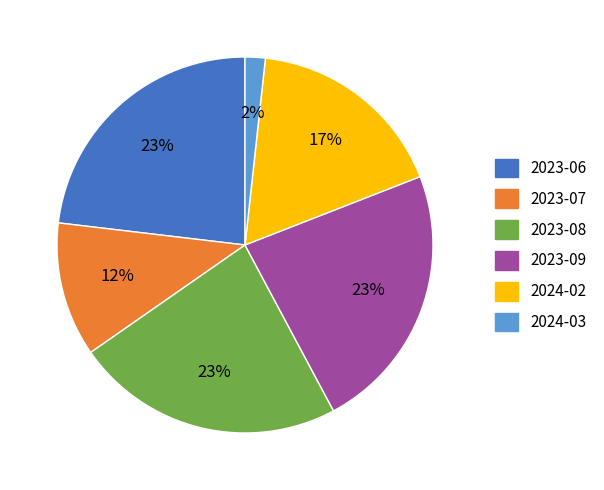

Is the sum of 2024-03 and 2023-08 greater than half?

No